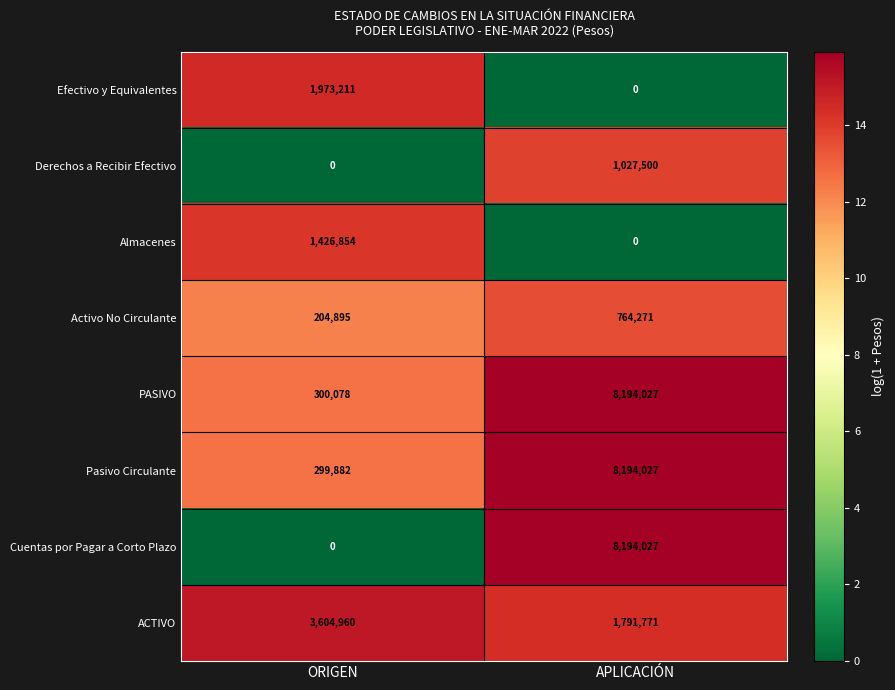

What is the total value across all series at ORIGEN?

7809880